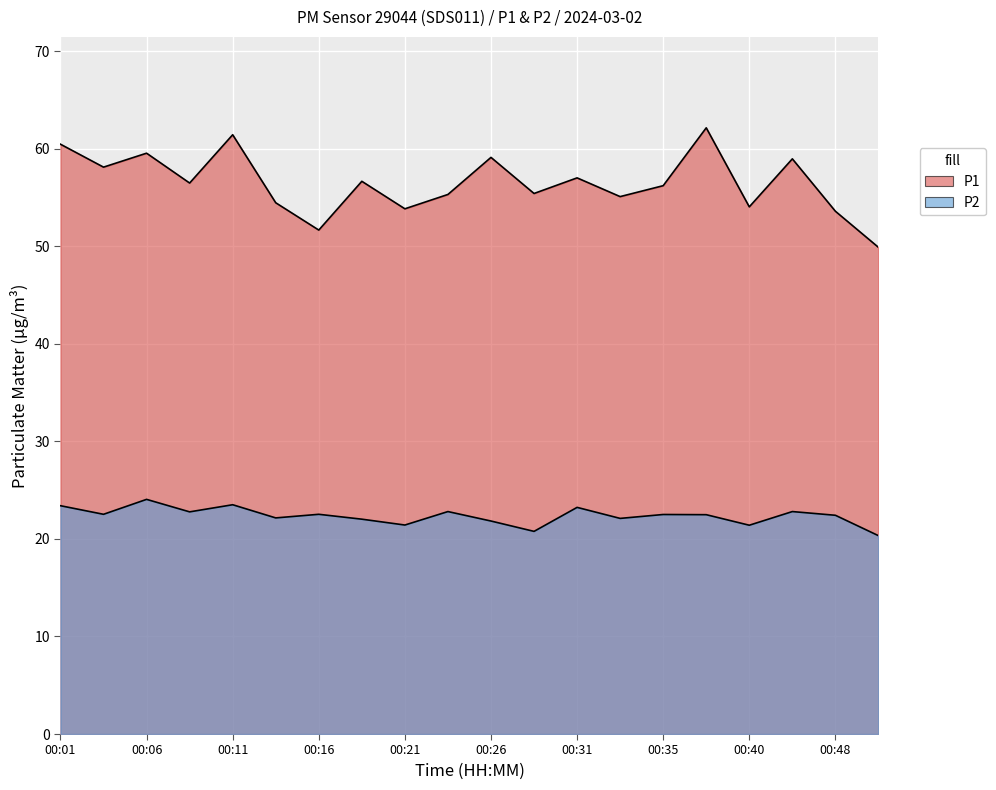

True or false: P1 and P2 intersect in this chart.

False